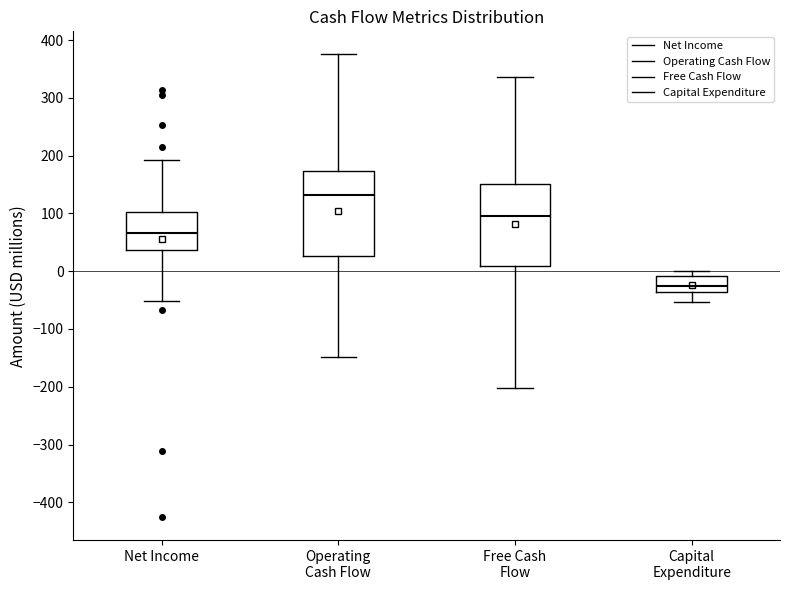

Reading left to right, transcribe this box plot: for each box, give where its median line is, the range the box spans, and where its two whiskers end, as read against the y-axis. The values are not printed on the chart, so give them approximately, as read against the axis.

Net Income: median 70, box 40 to 100, whiskers -50 to 190
Operating Cash Flow: median 130, box 30 to 170, whiskers -150 to 380
Free Cash Flow: median 90, box 10 to 150, whiskers -200 to 340
Capital Expenditure: median -30, box -40 to -10, whiskers -50 to 0